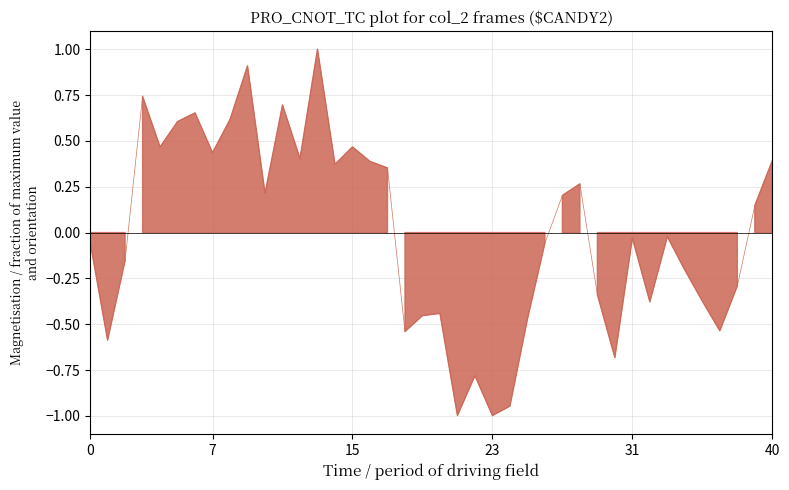

How many values are below 0?

21